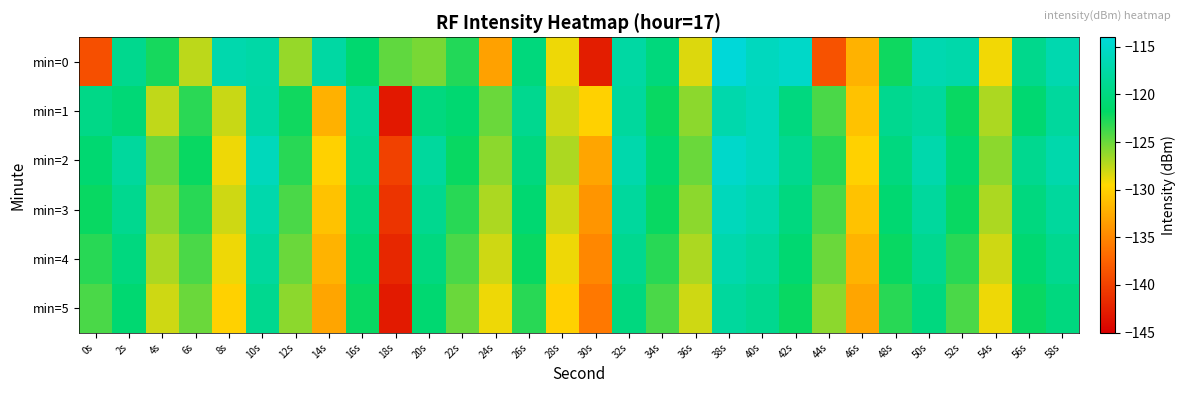

List the series in order of their peak value, lowest first.

min=5, min=4, min=1, min=3, min=2, min=0